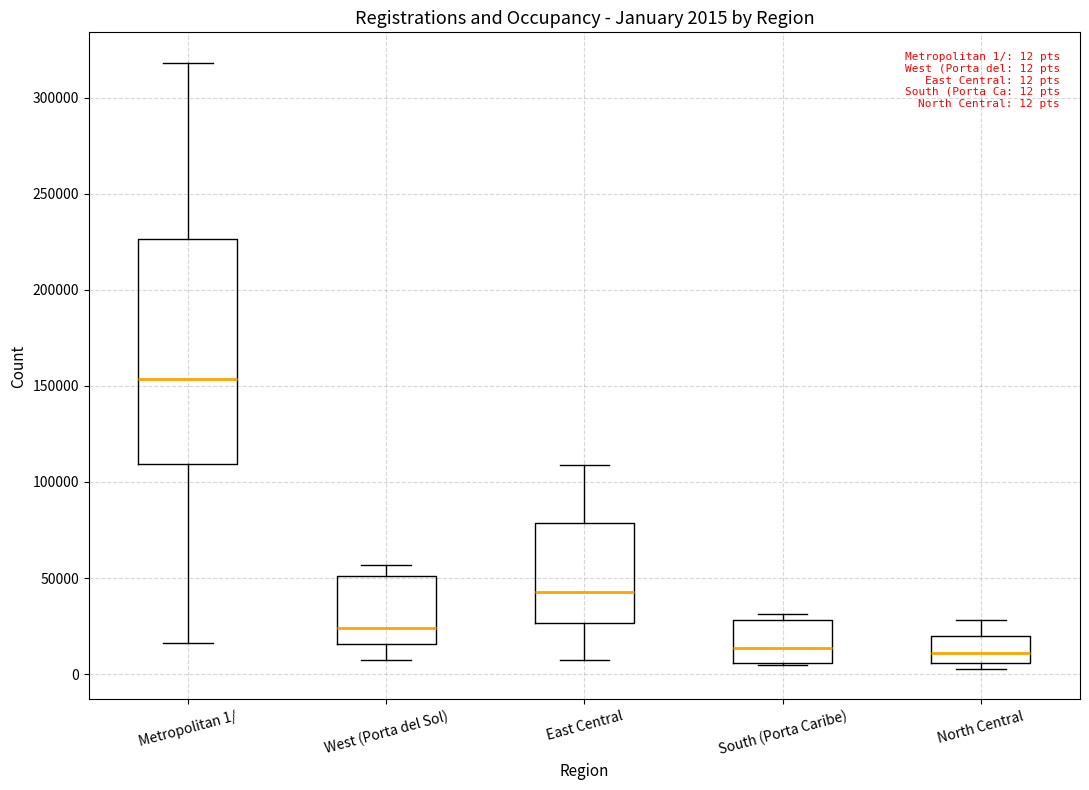

Which box is the tallest, from its lower edge to its upper edge?

Metropolitan 1/